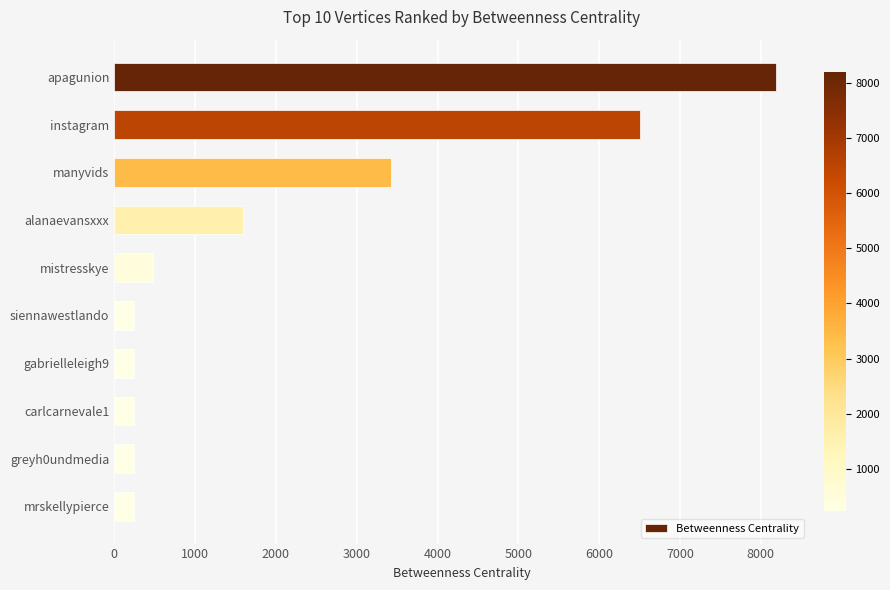

How many series are shown in this chart?

1